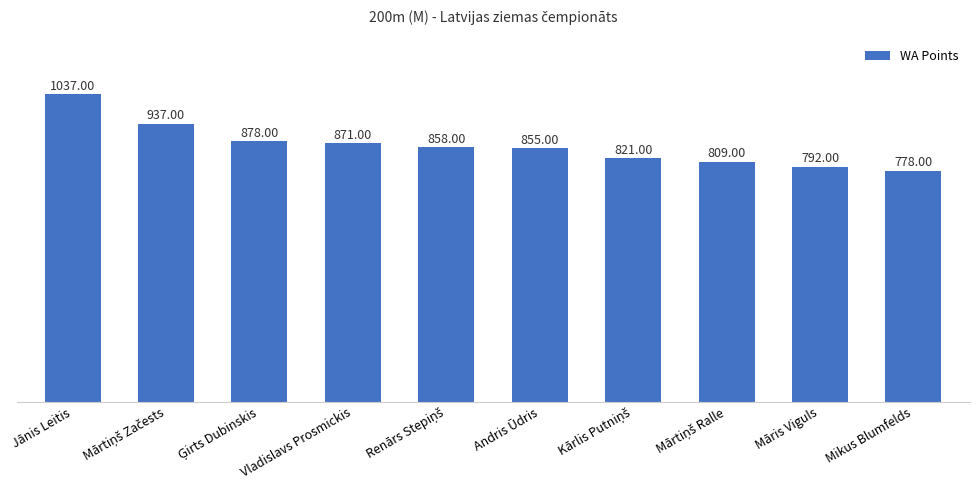

Where does the data first go above 858?

Jānis Leitis